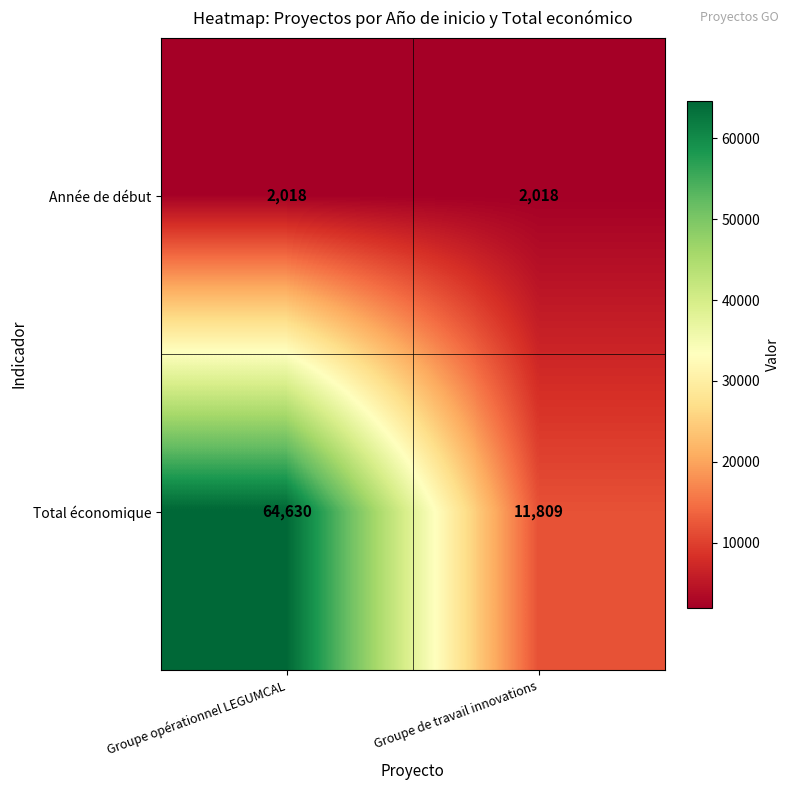

At Groupe de travail innovations, list the series in order from smallest to largest.

Année de début, Total économique